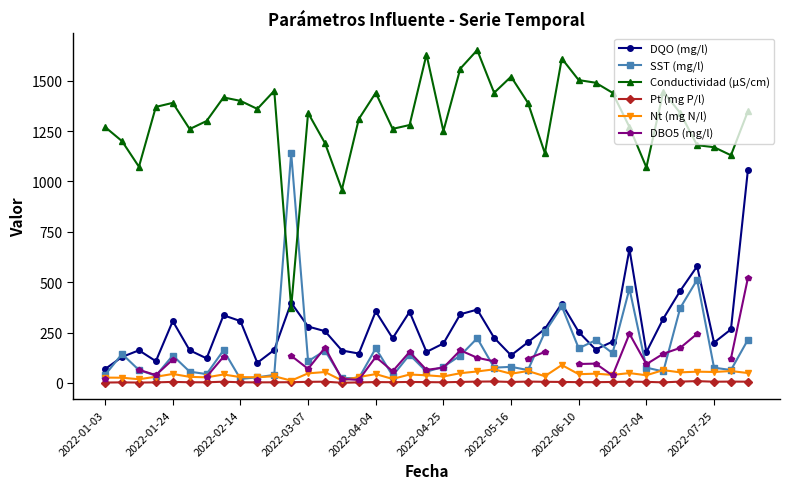

What is the minimum value shown in the chart?

1.0